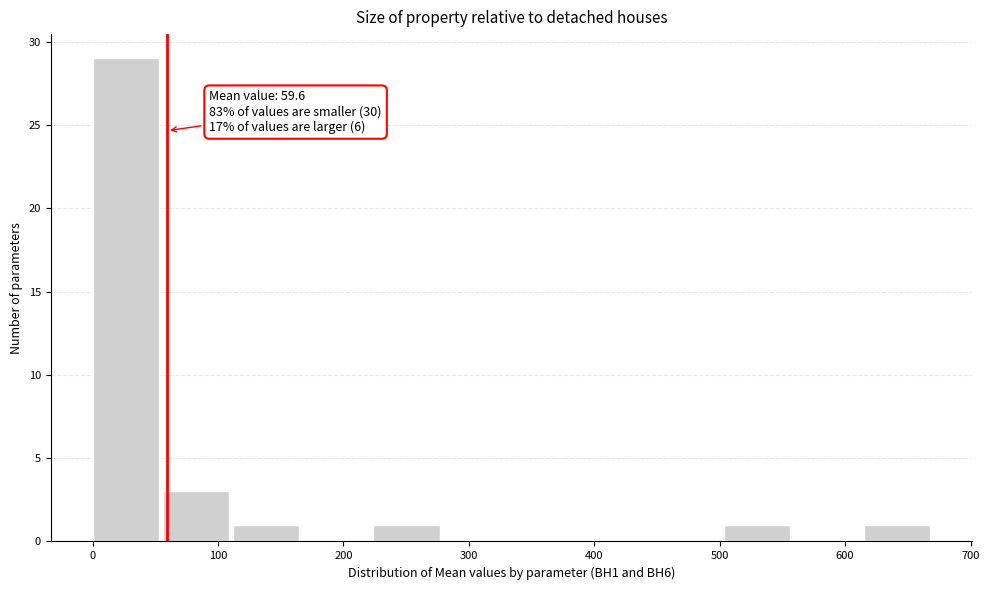

Which range on the x-axis has the tallest bar?

0 to 60